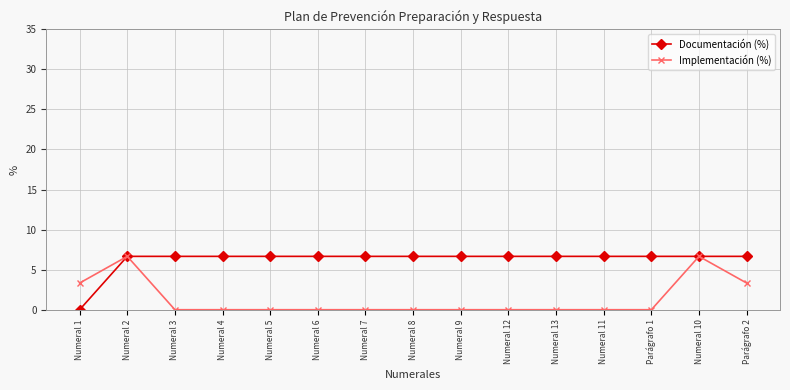

At which label does Documentación (%) reach its minimum?

Numeral 1